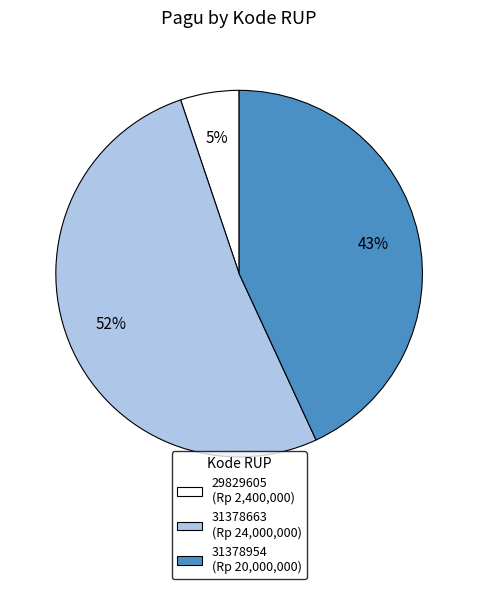

What is the majority slice?

31378663